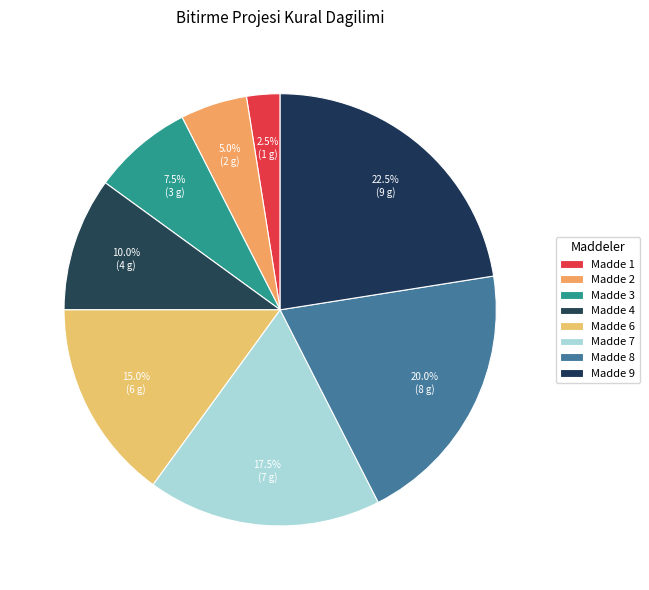

What is the largest slice in the pie chart?

9